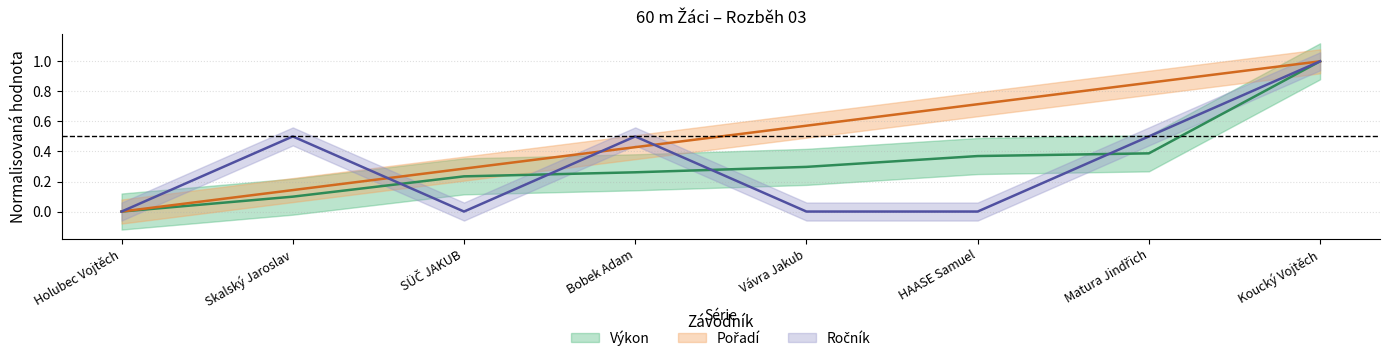

At which label is Výkon closest to 0?

Holubec Vojtěch